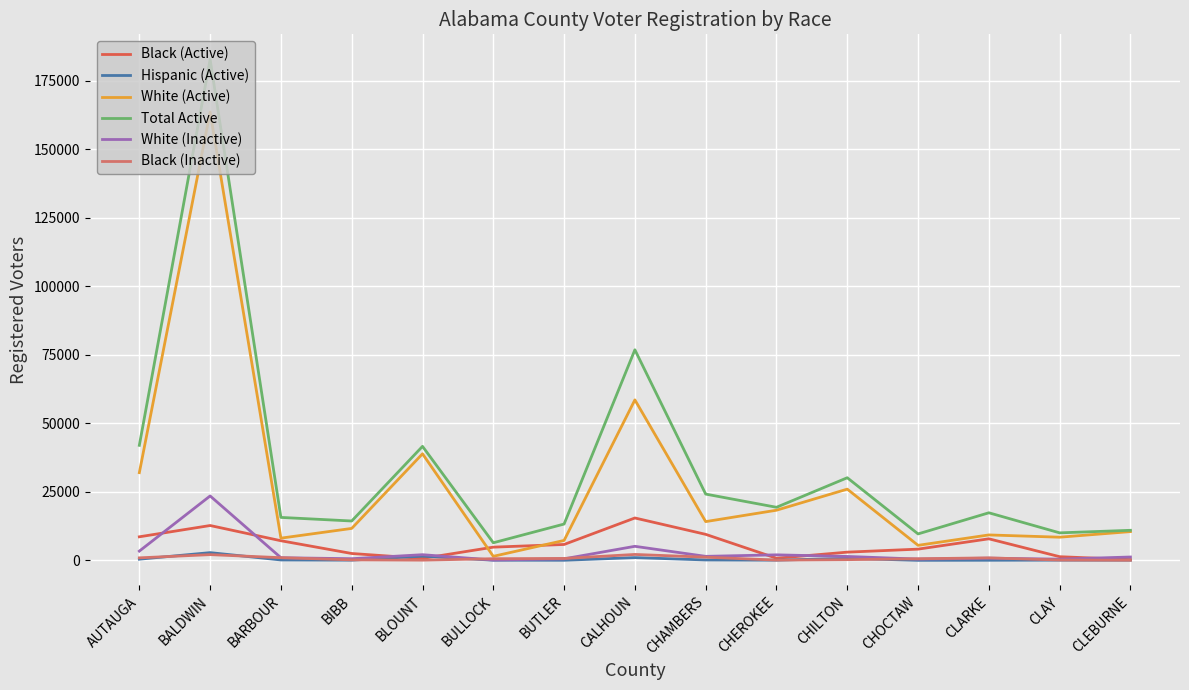

At which category does Black (Active) reach its first local peak?

BALDWIN